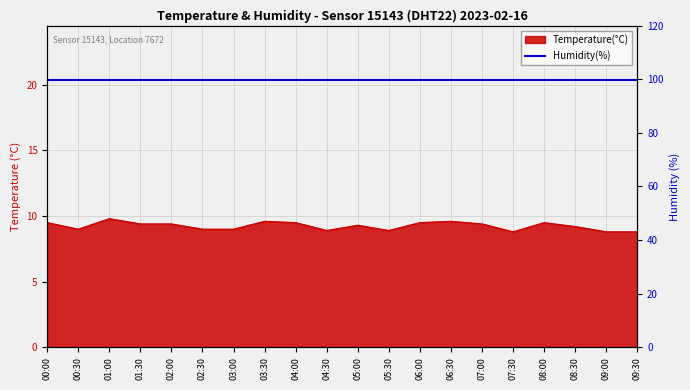

What value does the data have at 04:30?

8.9